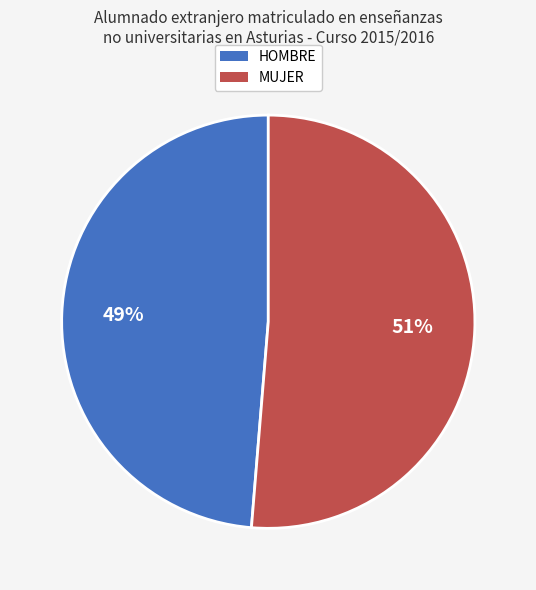

Is HOMBRE the majority of the pie?

No